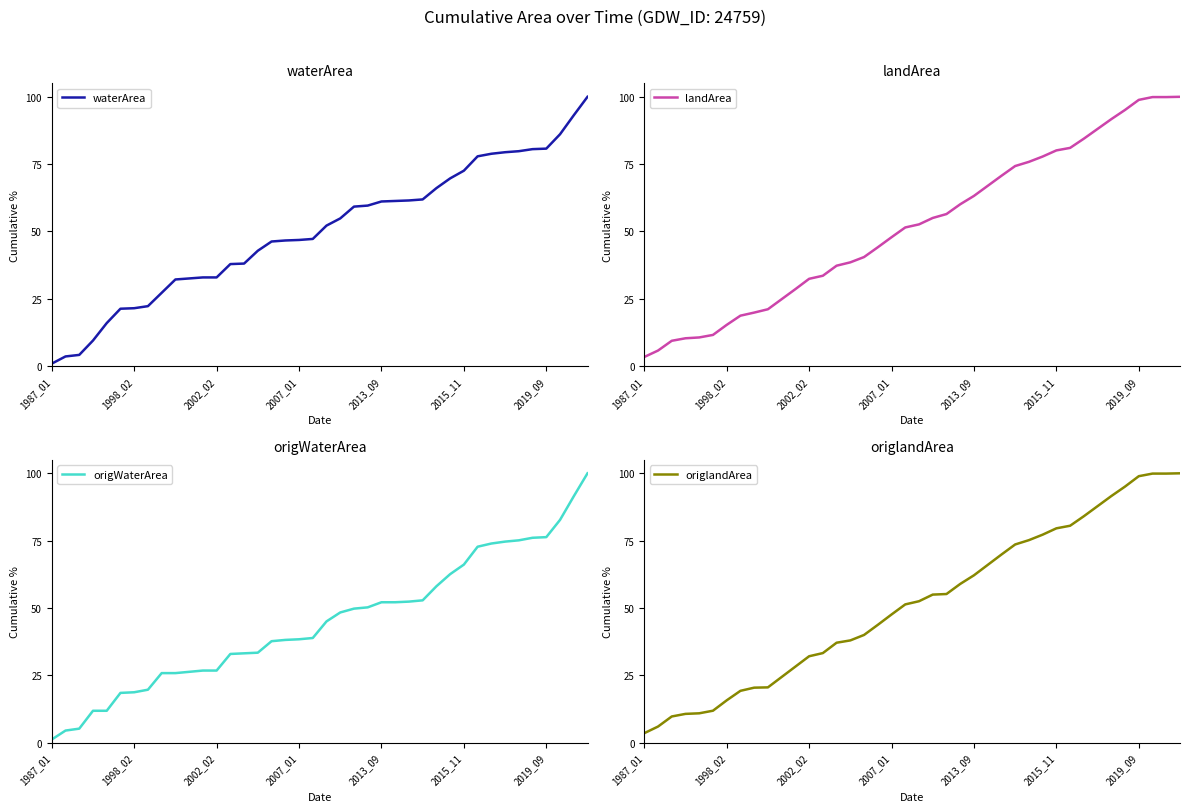

True or false: origlandArea has a value of 55.0 at 21.

True